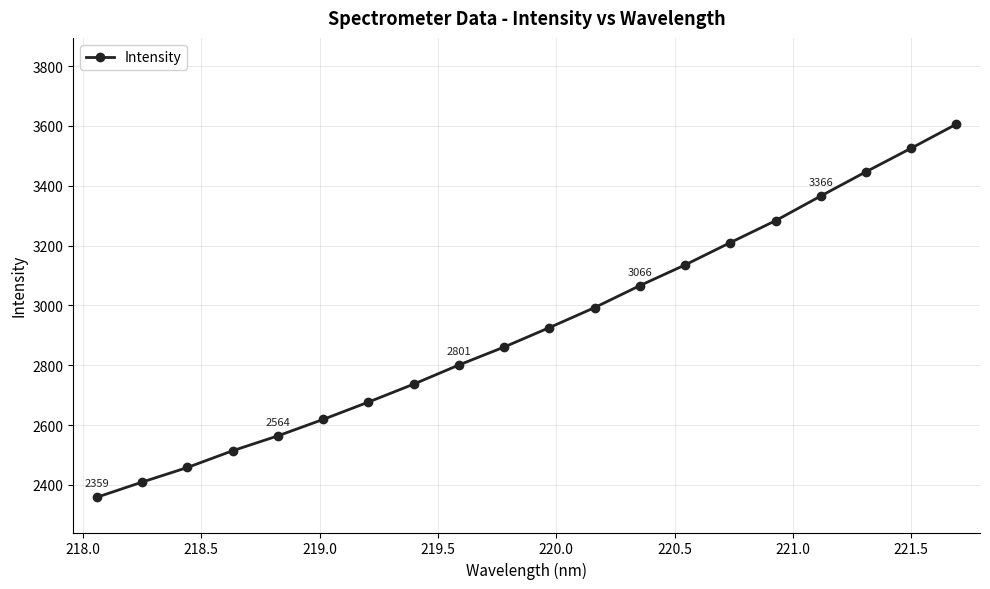

What is the difference between the second highest and second lowest values?

1115.9